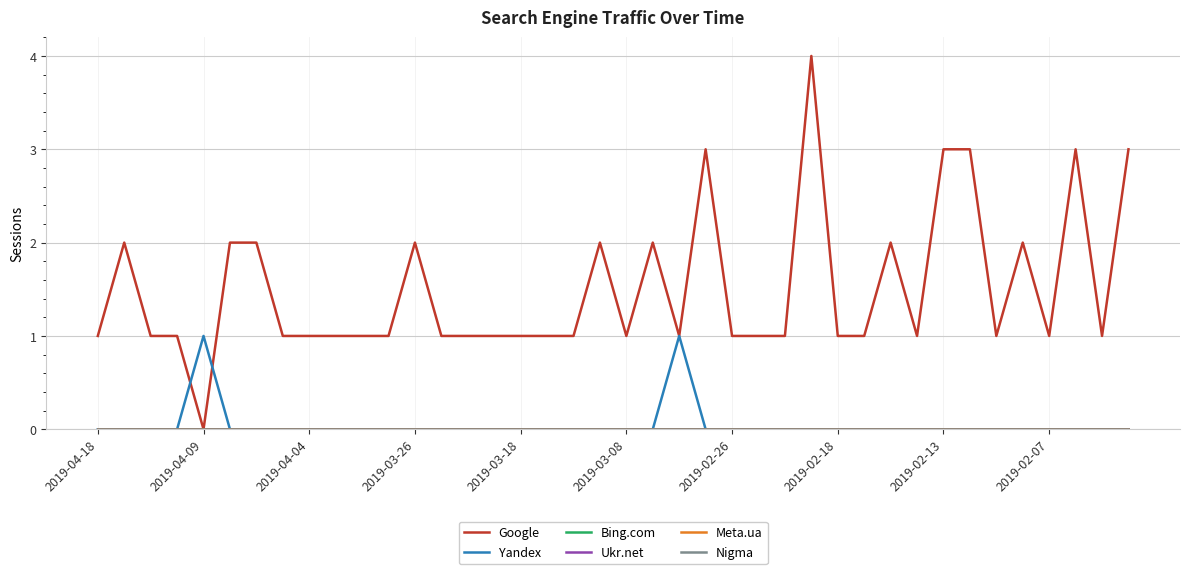

Does the chart display data point markers on the line(s)?

No